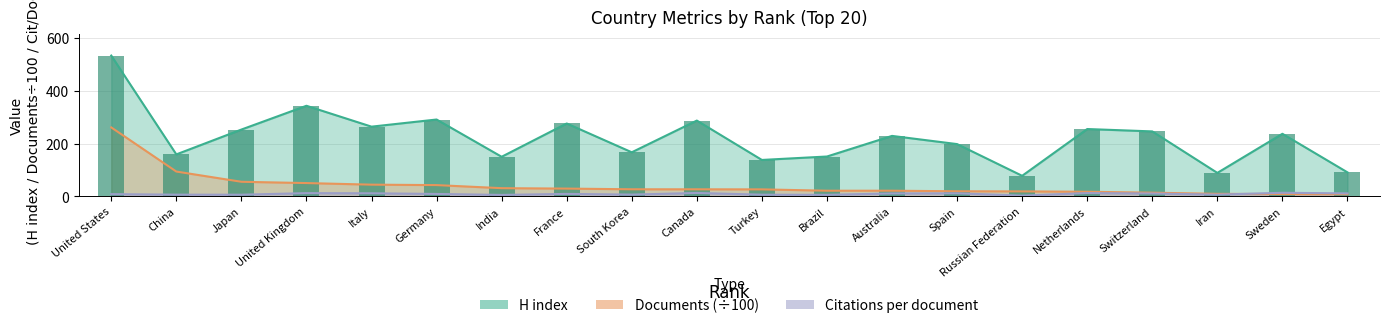

Does the chart contain stacked bars?

No